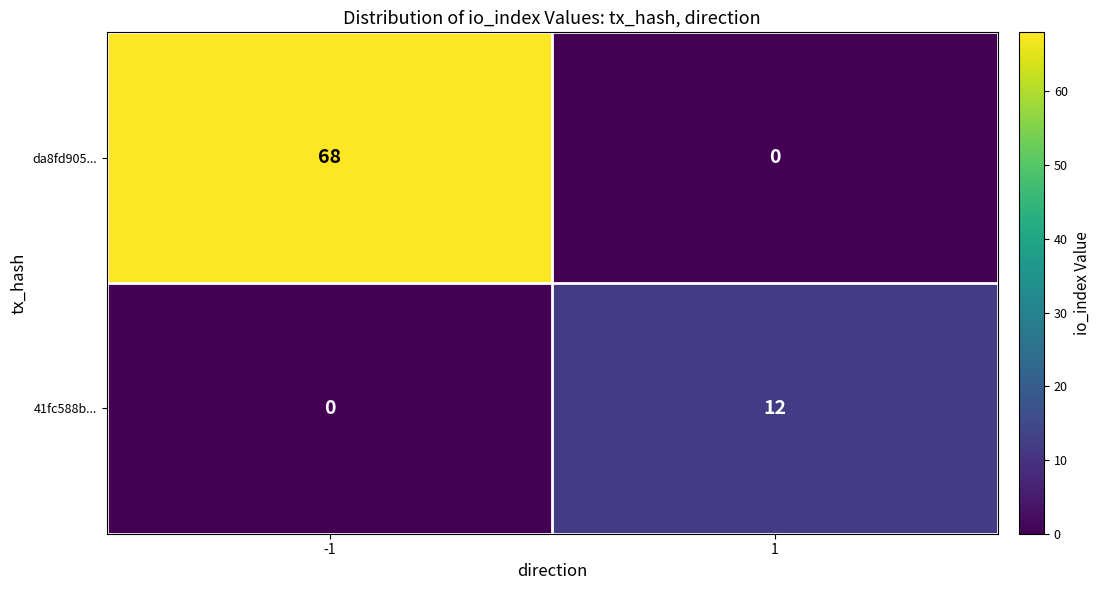

Reading left to right, what are all the values shown in this chart?

da8fd905...: 68	0
41fc588b...: 0	12